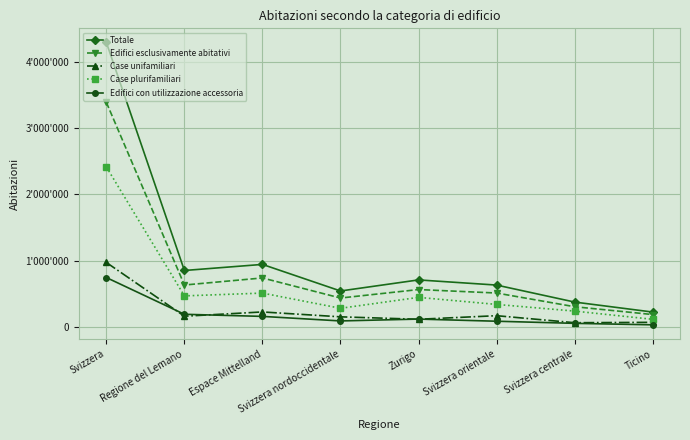

What are all the series names shown in the legend?

Totale, Edifici esclusivamente abitativi, Case unifamiliari, Case plurifamiliari, Edifici con utilizzazione accessoria